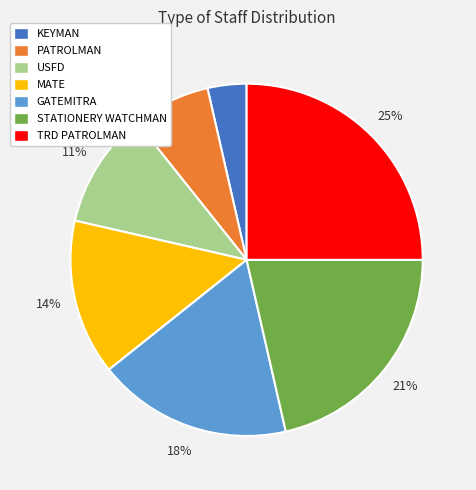

Rank the categories by value from highest to lowest.

TRD PATROLMAN, STATIONERY WATCHMAN, GATEMITRA, MATE, USFD, PATROLMAN, KEYMAN